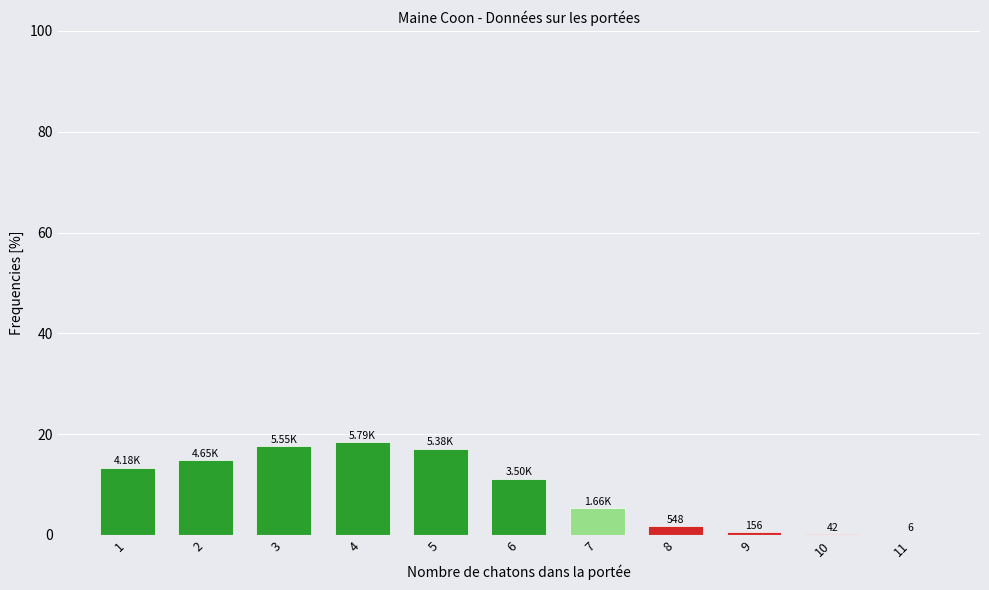

What is the sum of all values?

100.0